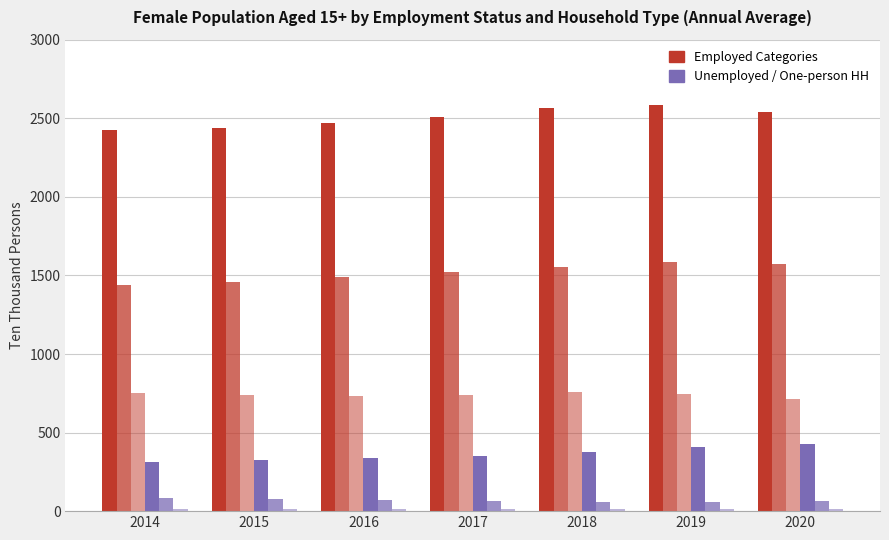

Is it true that Employed (One-person HH) equals 460 at 2016?

False